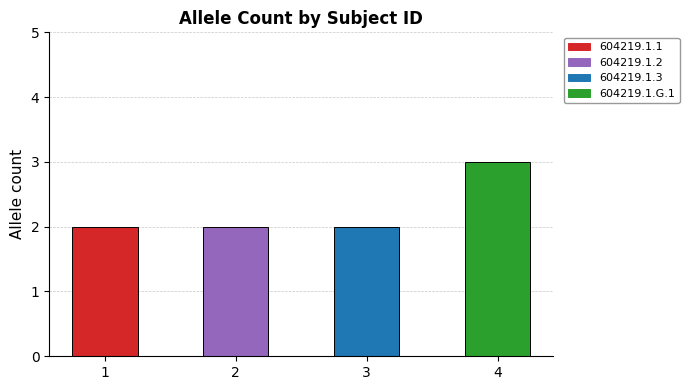

True or false: the data shows 2 at 3.

True